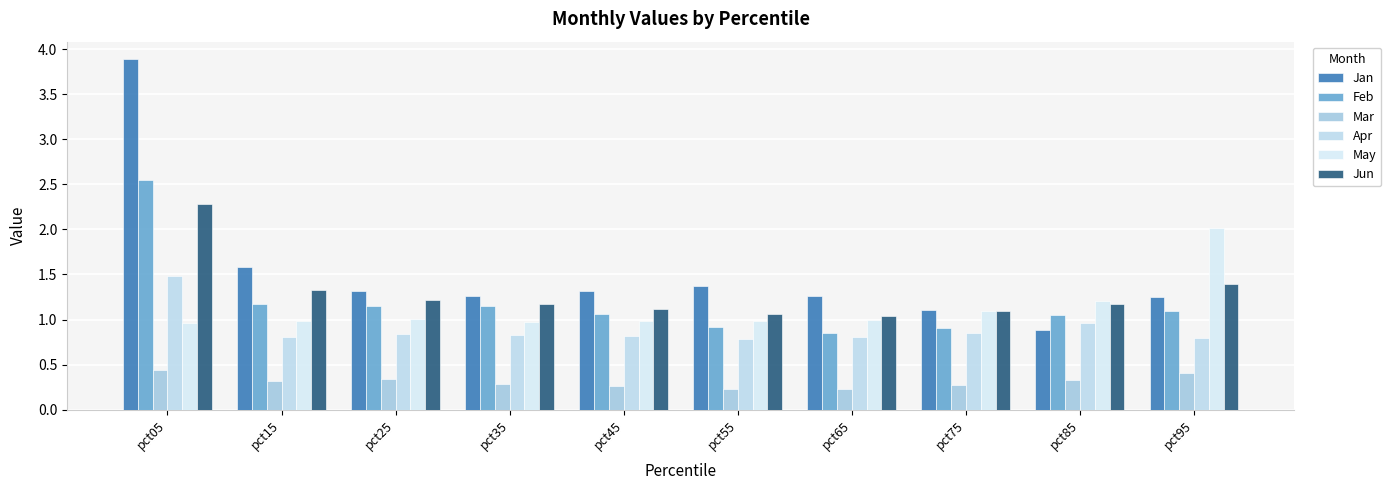

How many data points does each series have?

10